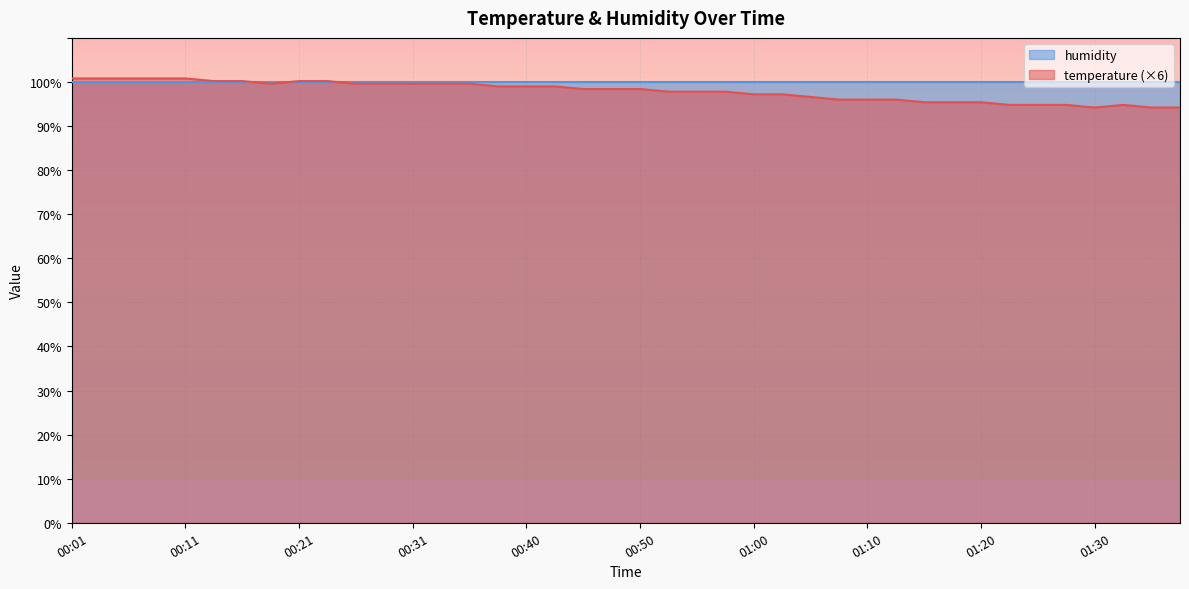

Which label corresponds to the smallest value in the chart?

01:30